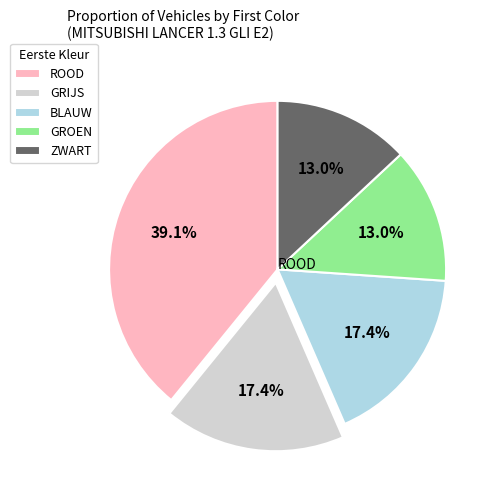

To the nearest percent, what is the average slice percentage?

20%